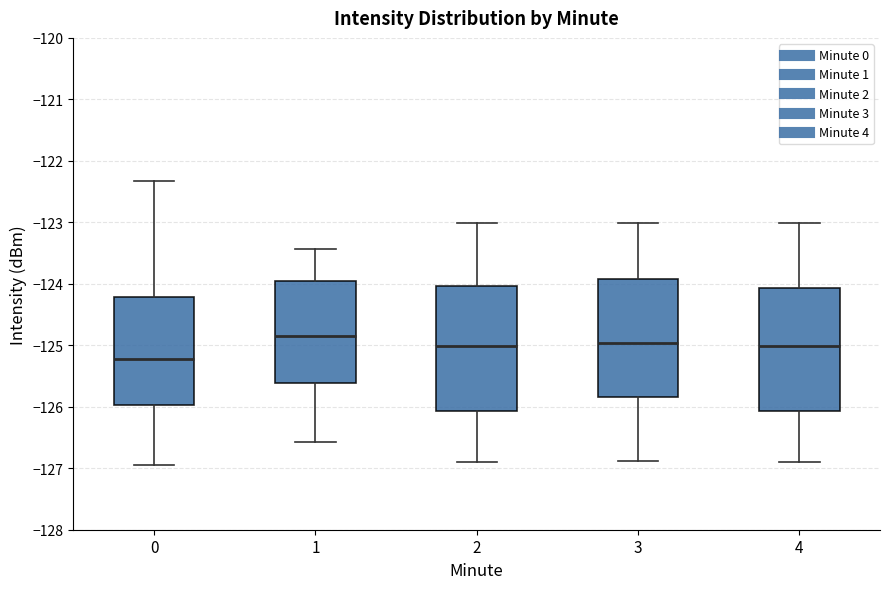

Reading left to right, read every box against the y-axis: the position of its median line, the range the box covers, and the ends of its whiskers. The values are not printed on the chart, so give them approximately, as read against the axis.

0: median -125.2, box -126.0 to -124.2, whiskers -127.0 to -122.3
1: median -124.8, box -125.6 to -124.0, whiskers -126.6 to -123.4
2: median -125.0, box -126.1 to -124.0, whiskers -126.9 to -123.0
3: median -125.0, box -125.8 to -123.9, whiskers -126.9 to -123.0
4: median -125.0, box -126.1 to -124.1, whiskers -126.9 to -123.0